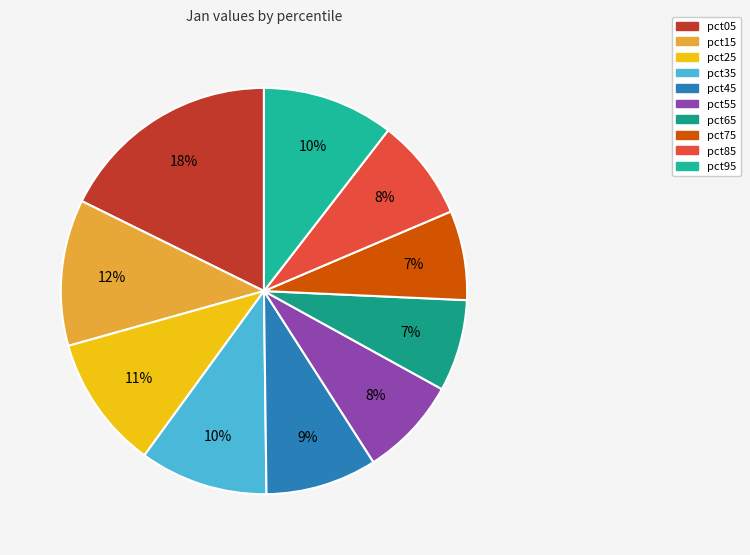

To the nearest percent, what percentage of the pie is pct15?

12%